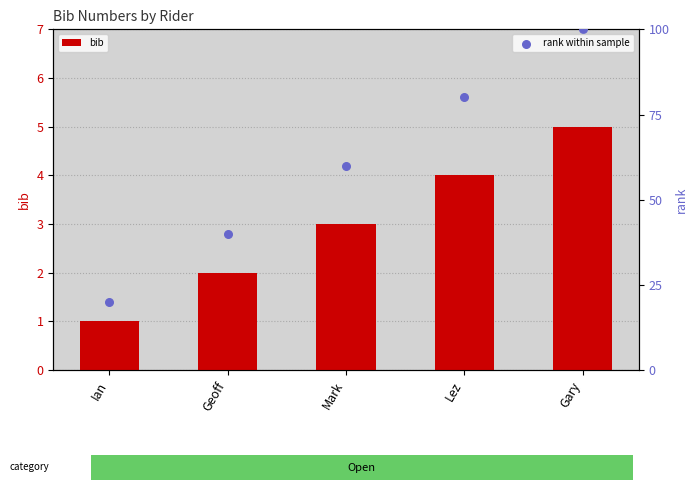

Which series contains the highest Y value?

rank within sample